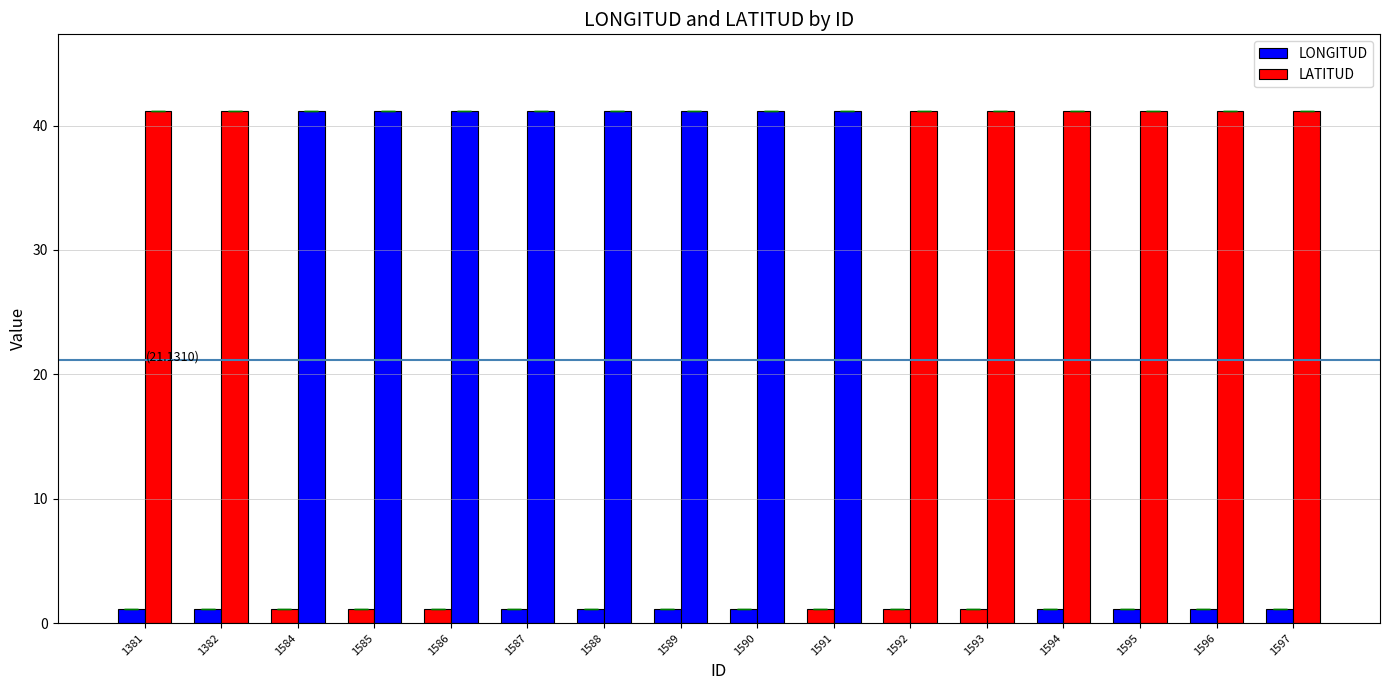

What is the difference between the highest and lowest values at 1587?

40.0